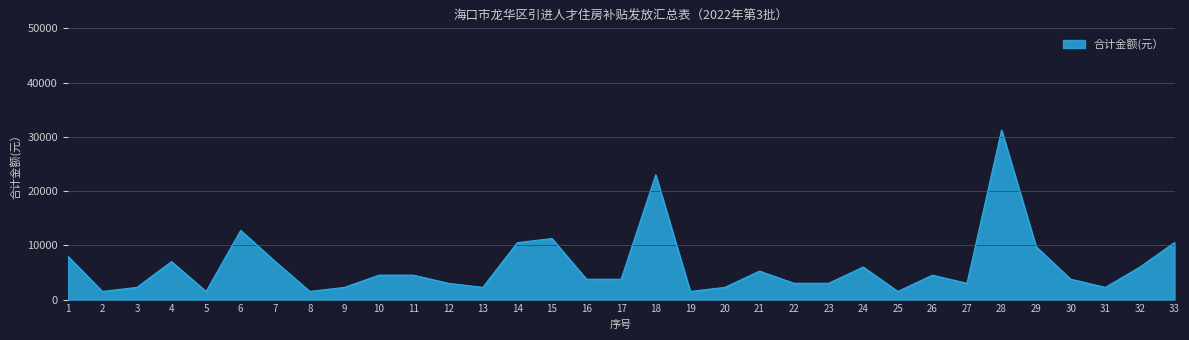

What is the average value?

6174